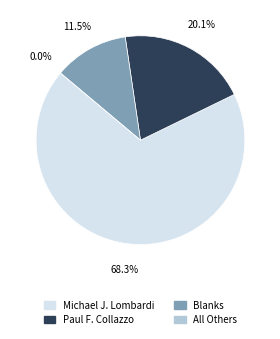

What percentage is the Michael J. Lombardi slice, to the nearest percent?

68%